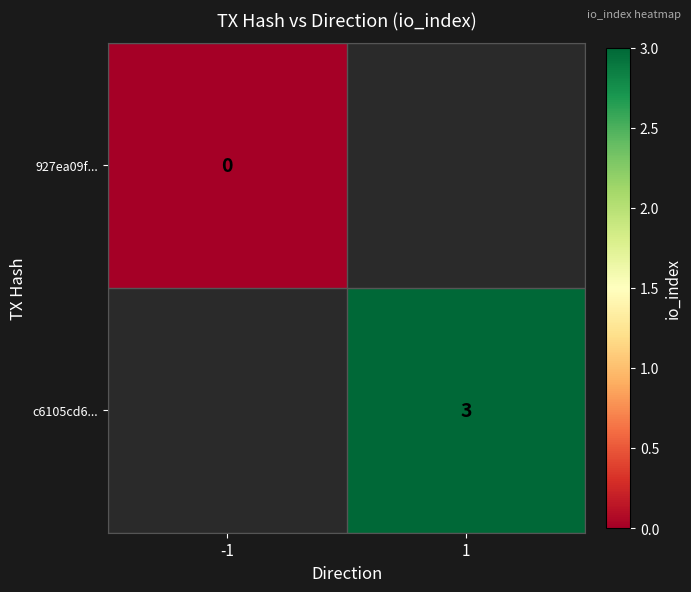

Is the value of c6105cd6... at 1 greater than the value of 927ea09f... at -1?

Yes